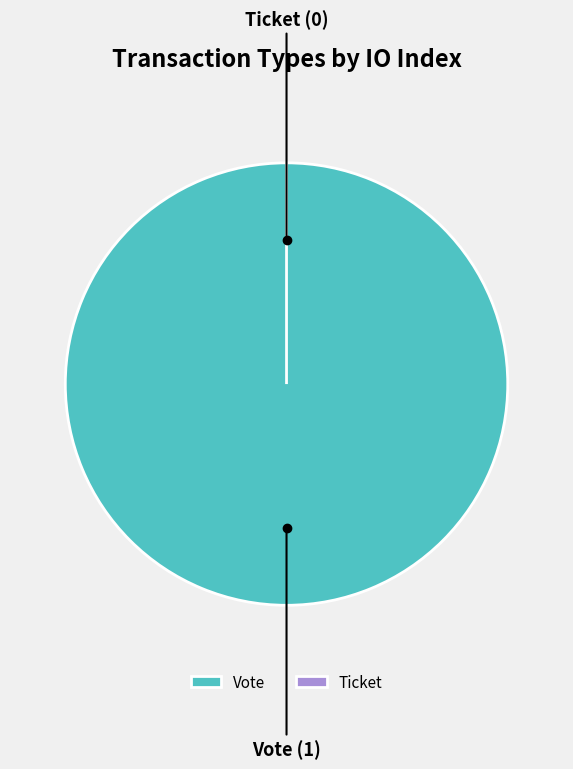

Which has a higher value, Vote or Ticket?

Vote